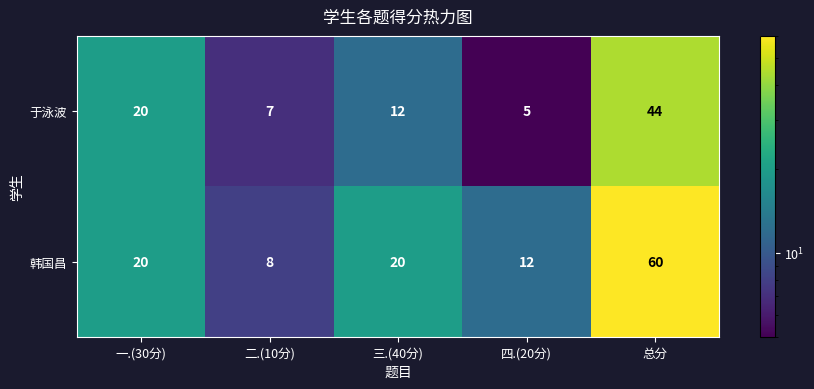

List the series in order of their peak value, lowest first.

于泳波, 韩国昌